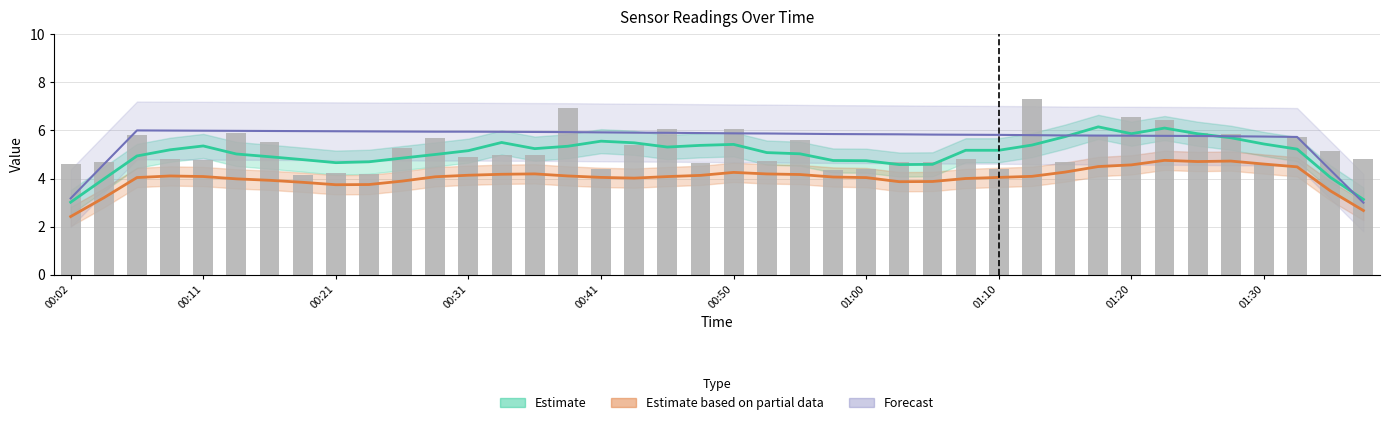

Reading right to left, extract all data points from this chart.

Estimate (SDS_P1): 3.1	4.1	5.2	5.4	5.7	5.9	6.1	5.9	6.1	5.7	5.4	5.2	5.2	4.6	4.6	4.7	4.8	5.0	5.1	5.4	5.4	5.3	5.5	5.6	5.3	5.2	5.5	5.2	5.0	4.9	4.7	4.7	4.8	4.9	5.0	5.4	5.2	4.9	4.0	3.0
Estimate based on partial data (SDS_P2): 2.7	3.5	4.5	4.6	4.7	4.7	4.8	4.6	4.5	4.3	4.1	4.1	4.0	3.9	3.9	4.0	4.1	4.2	4.2	4.3	4.1	4.1	4.0	4.0	4.1	4.2	4.2	4.1	4.1	3.9	3.8	3.7	3.8	3.9	4.0	4.1	4.1	4.0	3.2	2.4
Forecast (Temp scaled): 3.0	4.4	5.7	5.7	5.8	5.8	5.8	5.8	5.8	5.8	5.8	5.8	5.8	5.8	5.8	5.8	5.9	5.9	5.9	5.9	5.9	5.9	5.9	5.9	5.9	5.9	5.9	5.9	5.9	6.0	6.0	6.0	6.0	6.0	6.0	6.0	6.0	6.0	4.6	3.2
SDS_P1: 4.8	5.1	5.7	4.6	5.8	5.9	6.4	6.5	5.8	4.7	7.3	4.4	4.8	4.7	4.7	4.4	4.3	5.6	4.8	6.1	4.6	6.0	5.4	4.4	7.0	5.0	5.0	4.9	5.7	5.2	4.2	4.2	4.1	5.5	5.9	4.8	4.8	5.8	4.7	4.6